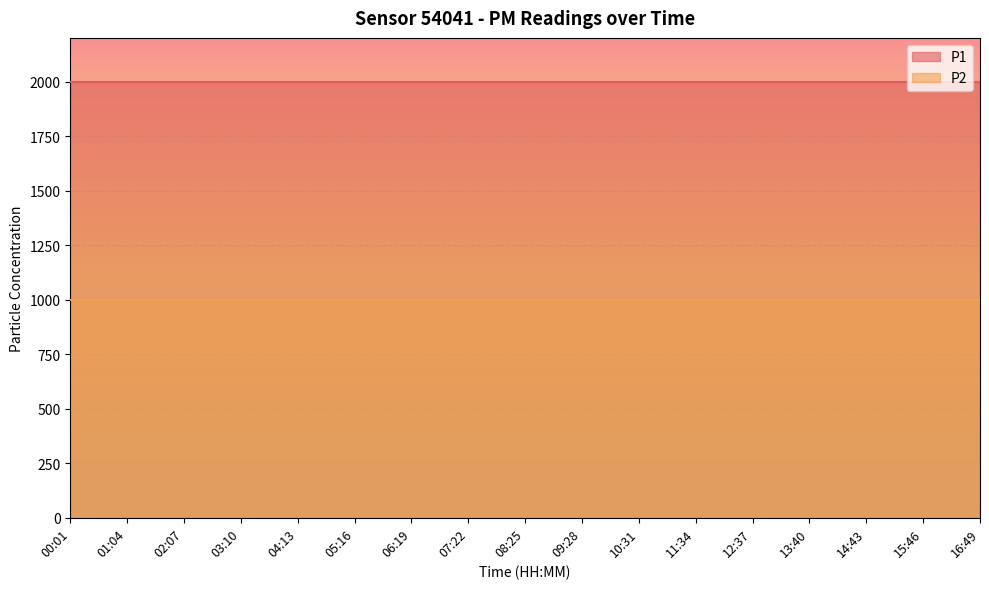

At 09:28, list the series in order from smallest to largest.

P2, P1